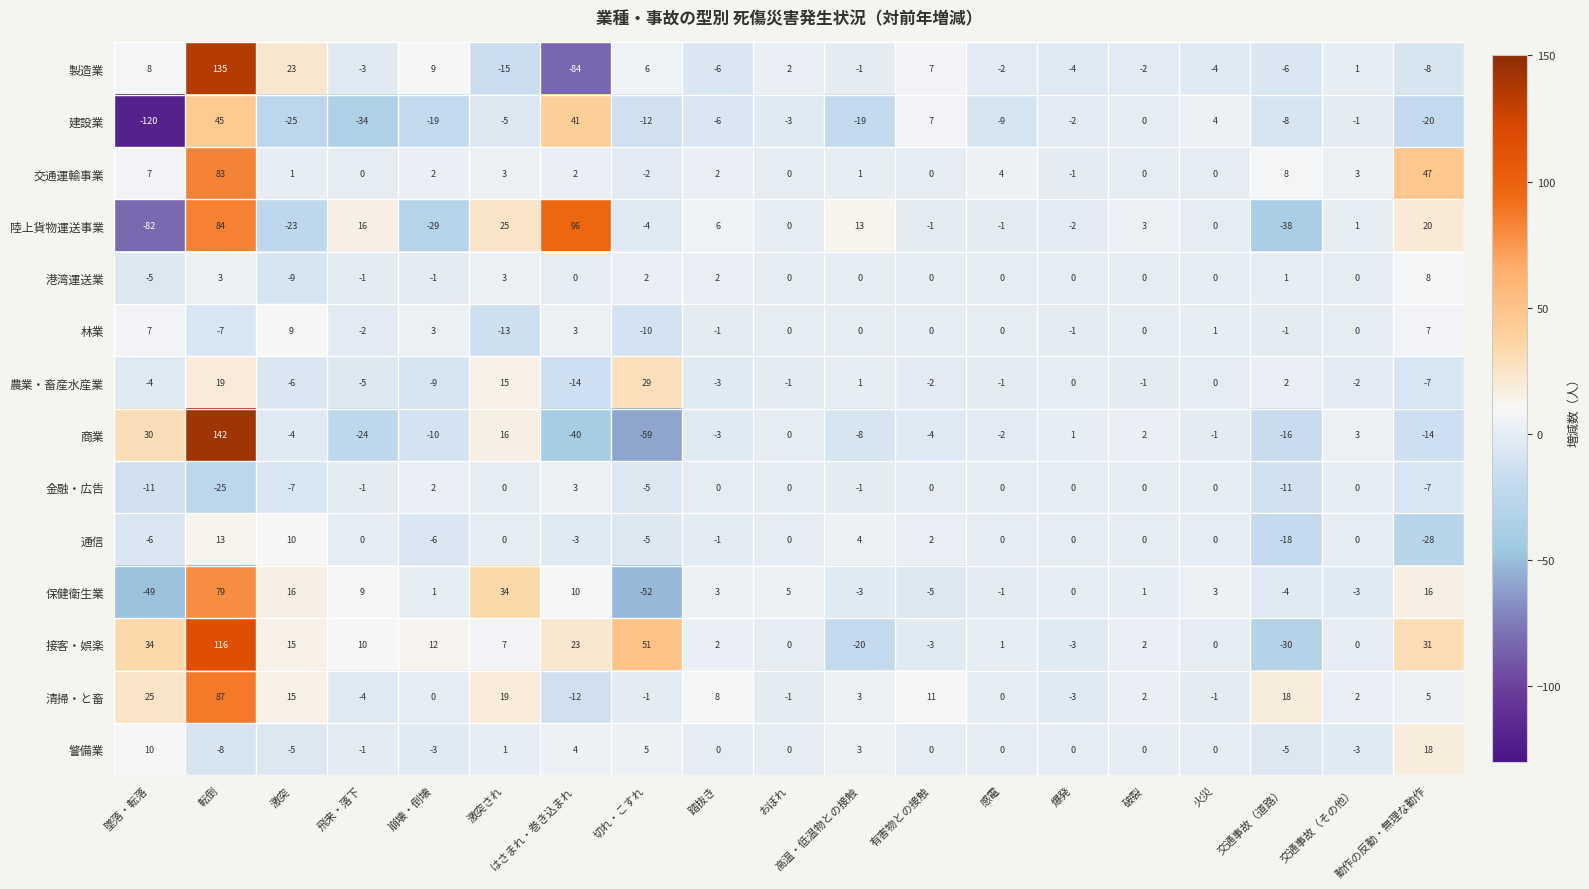

What is the total value across all series at 飛来・落下?

-40